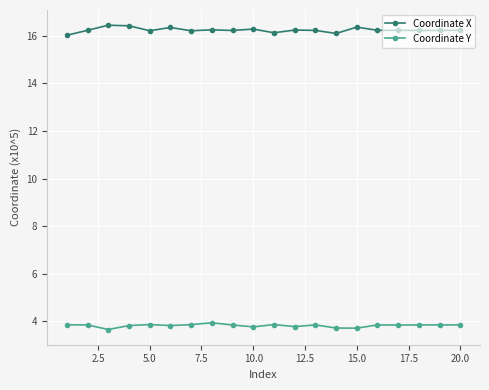

Rank the series by their maximum value, from highest to lowest.

Coordinate X, Coordinate Y